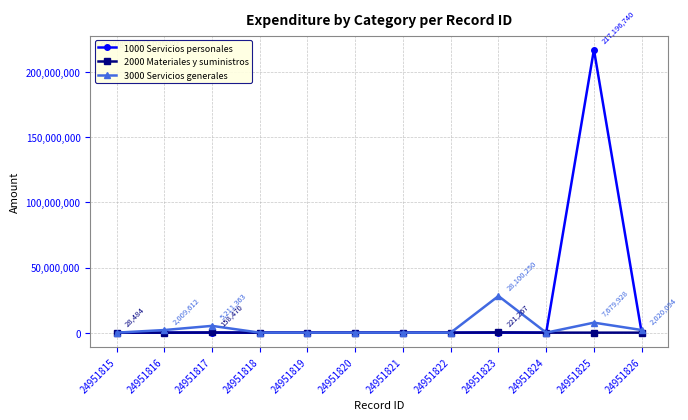

What is the maximum value for 1000 Servicios personales?

217196740